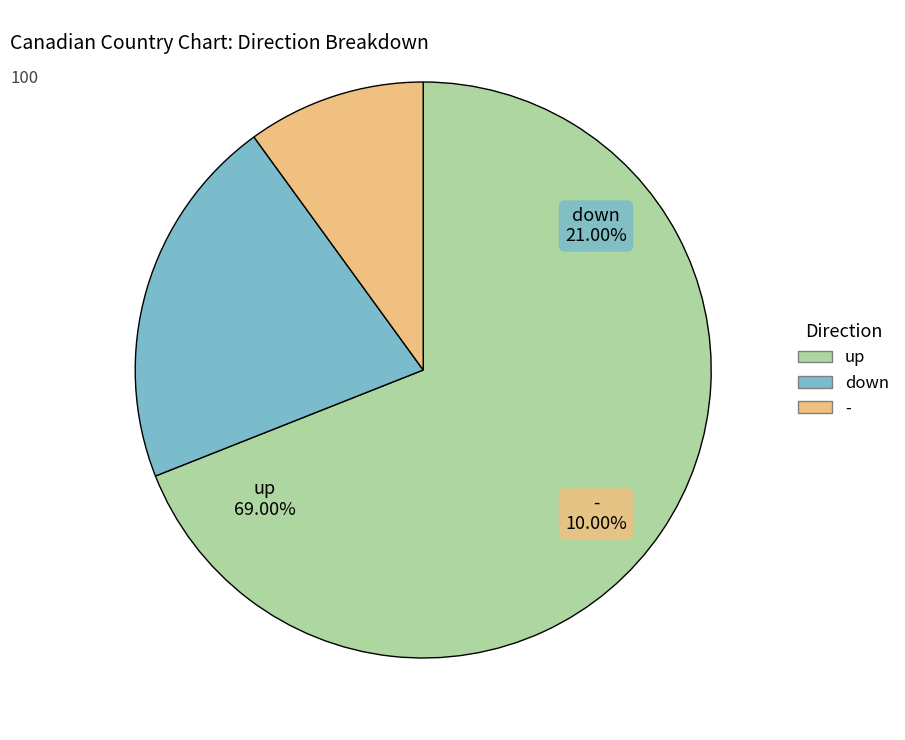

To the nearest percent, what percentage of the pie is up?

69%